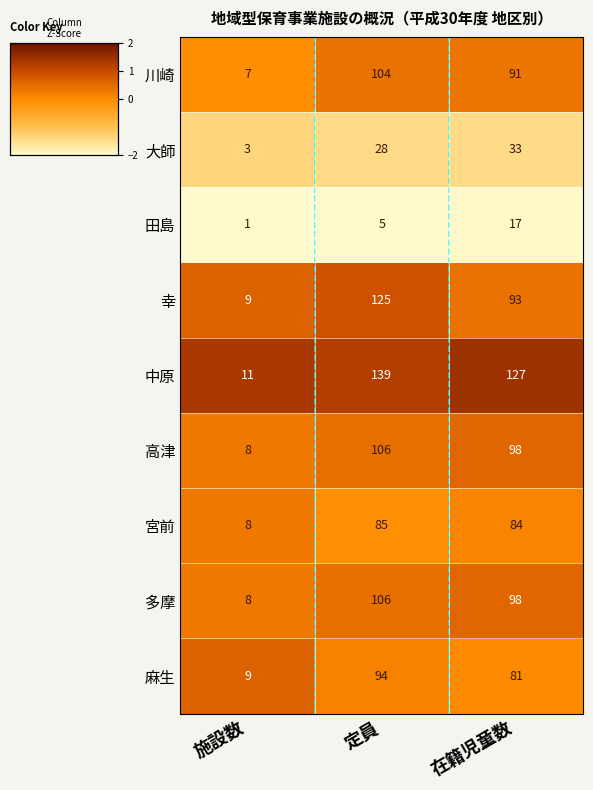

Which series has the largest total across all categories?

中原